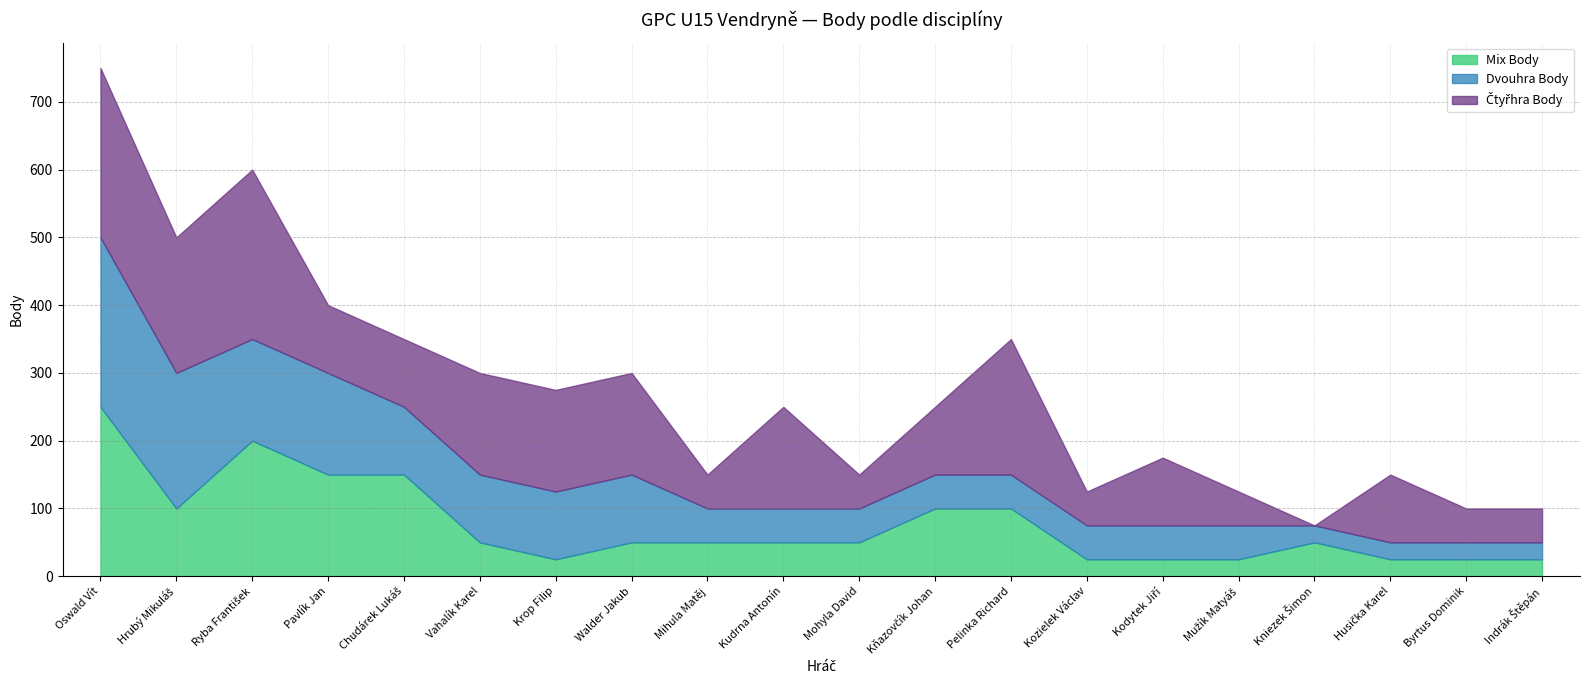

How many Mix Body values are between 25 and 100?

16